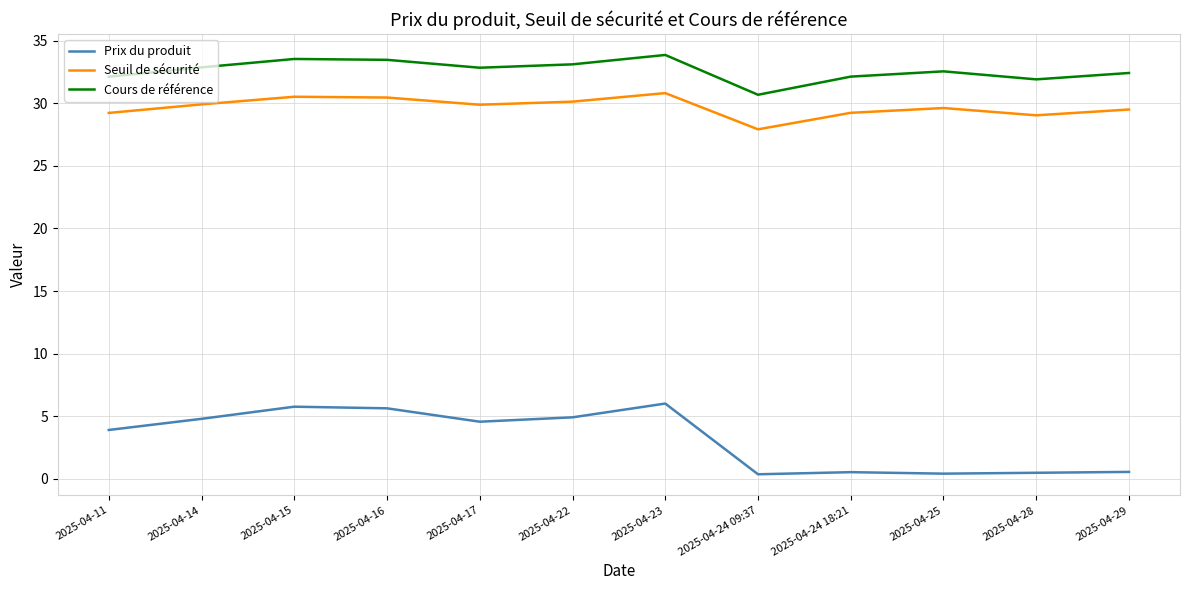

List the series in order of their peak value, highest first.

Cours de référence, Seuil de sécurité, Prix du produit